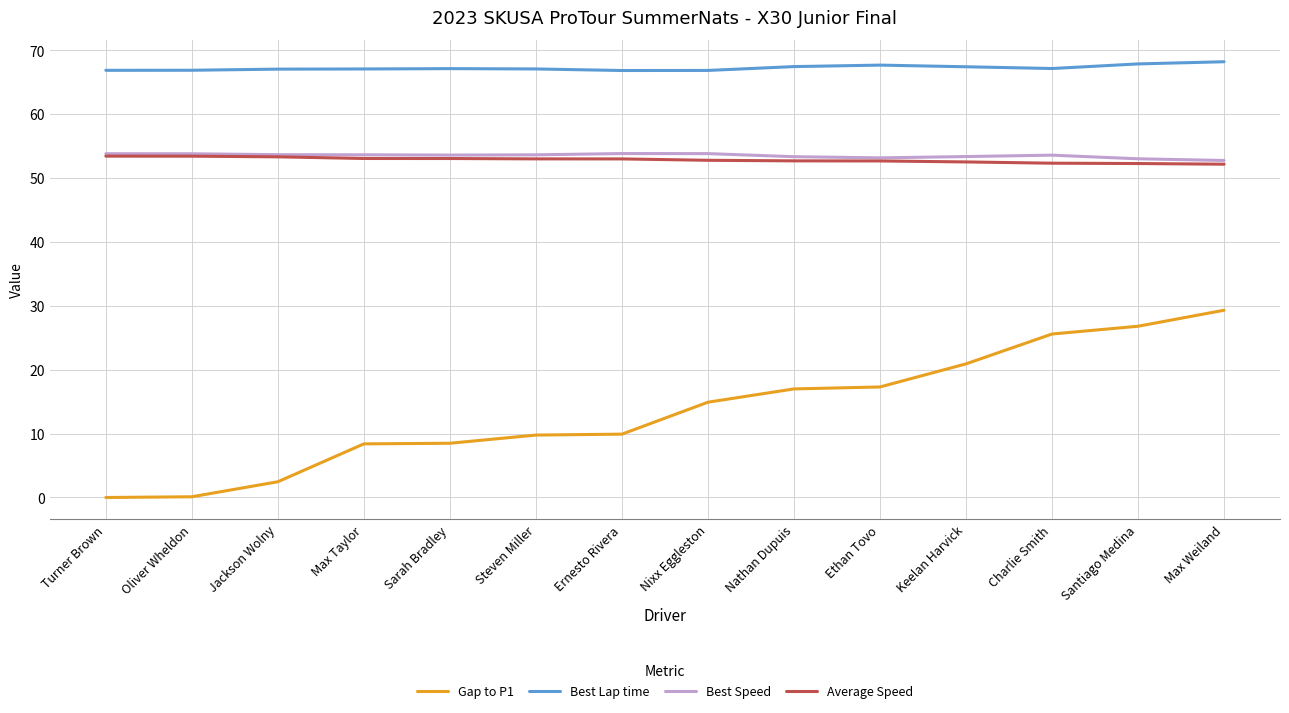

What are all the series names shown in the legend?

Gap to P1, Best Lap time, Best Speed, Average Speed